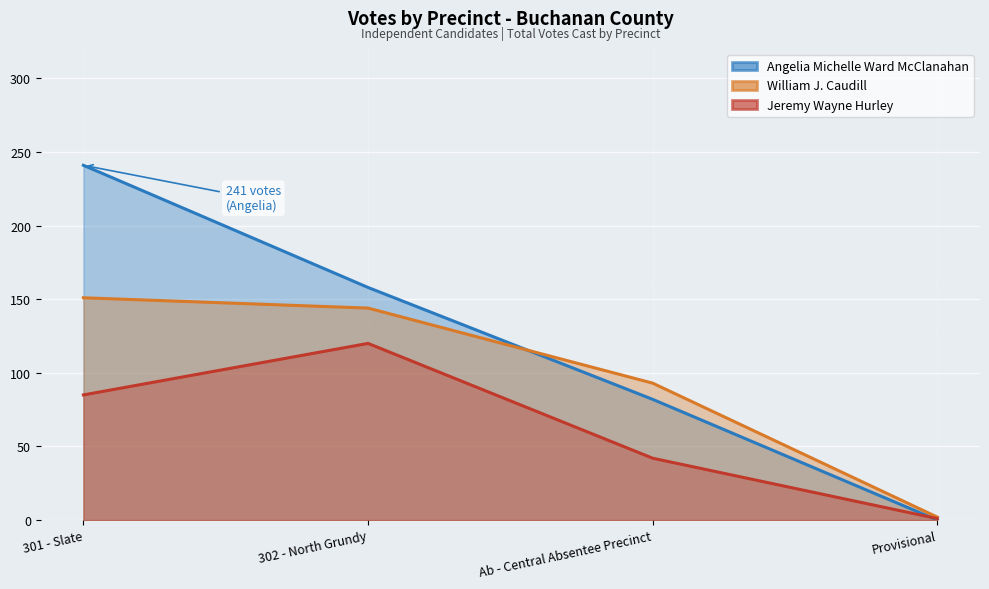

What is the value of the Angelia Michelle Ward McClanahan point at the 3rd from the left?

82